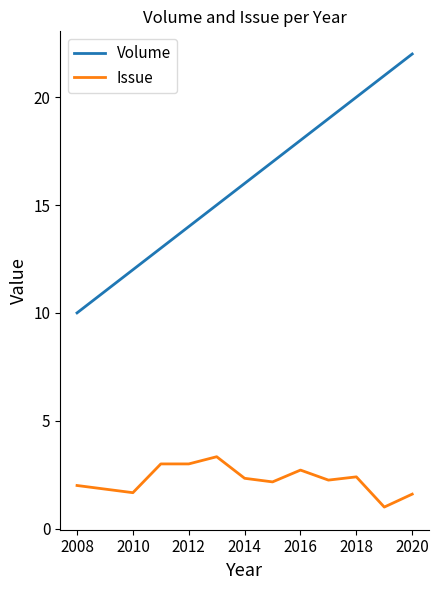

Rank the series by their average value, from highest to lowest.

Volume, Issue